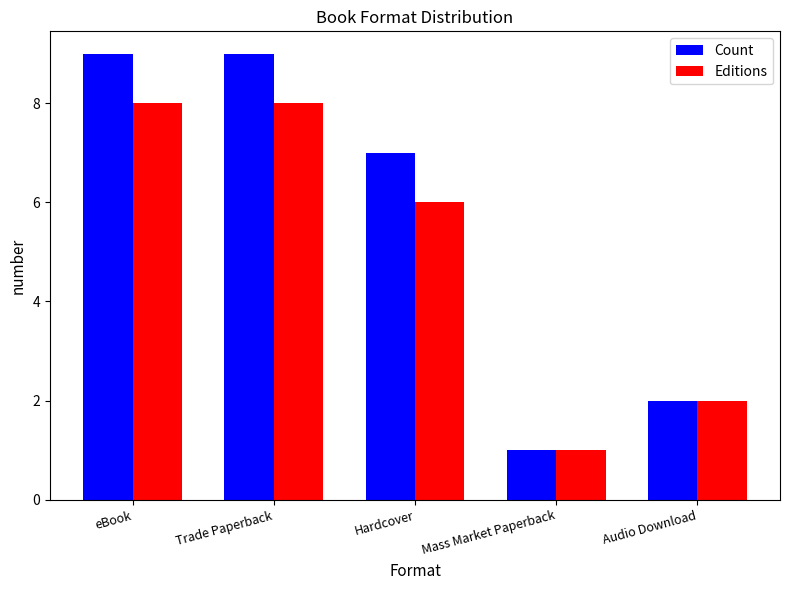

How many groups of bars are there?

5